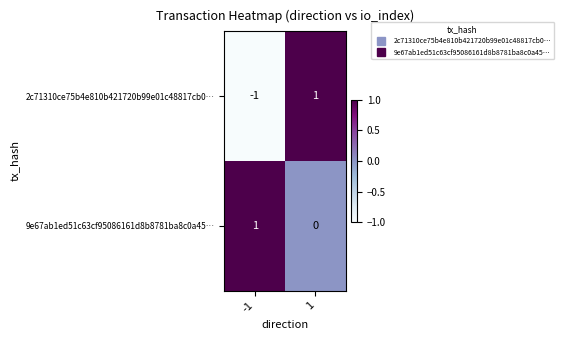

Is it true that 9e67ab1ed51c63cf95086161d8b8781ba8c0a45… equals 0 at 1?

True